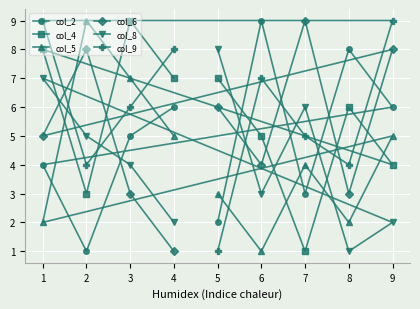

Where is col_2 nearest to the value 5?

3